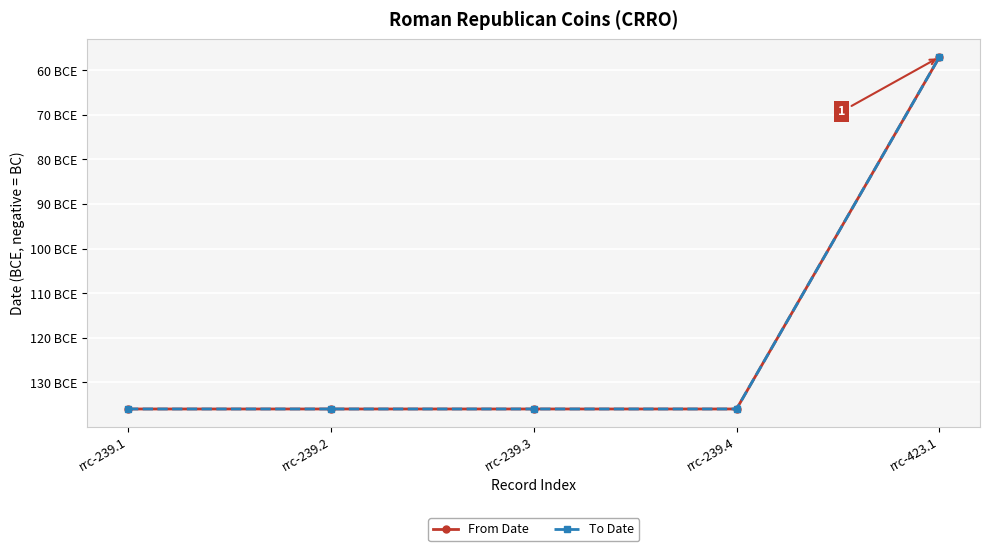

Does the chart display data point markers on the line(s)?

Yes